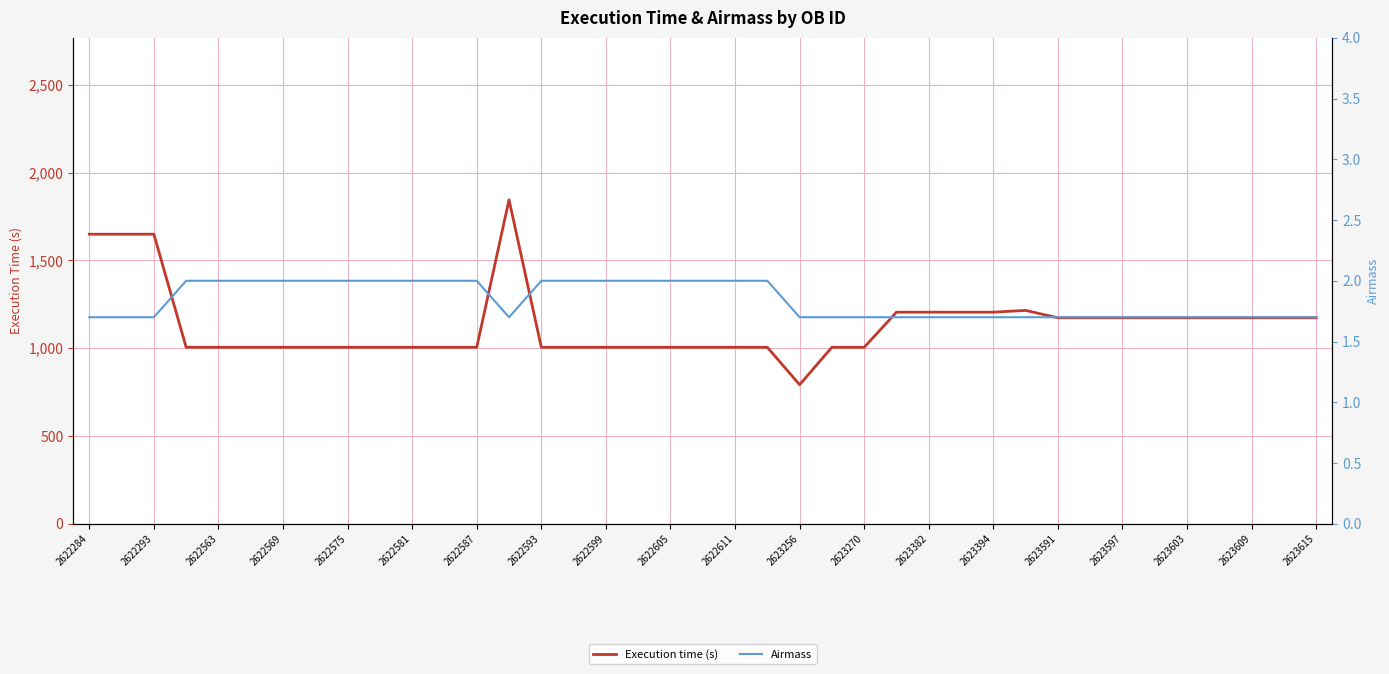

True or false: Execution time (s) has a value of 1649 at 2622293.

True